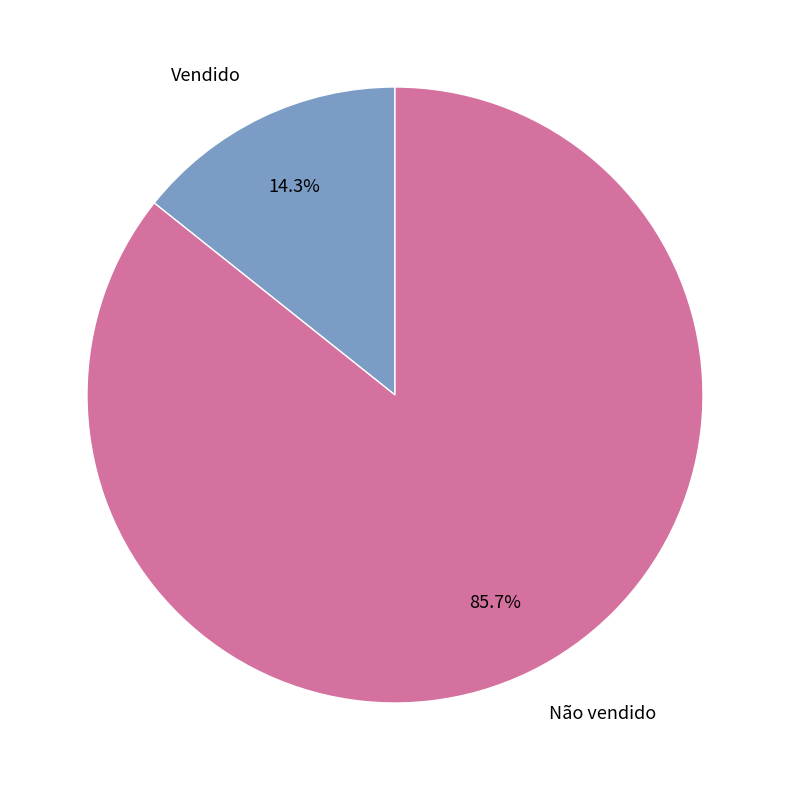

Between Não vendido and Vendido, which is larger?

Não vendido